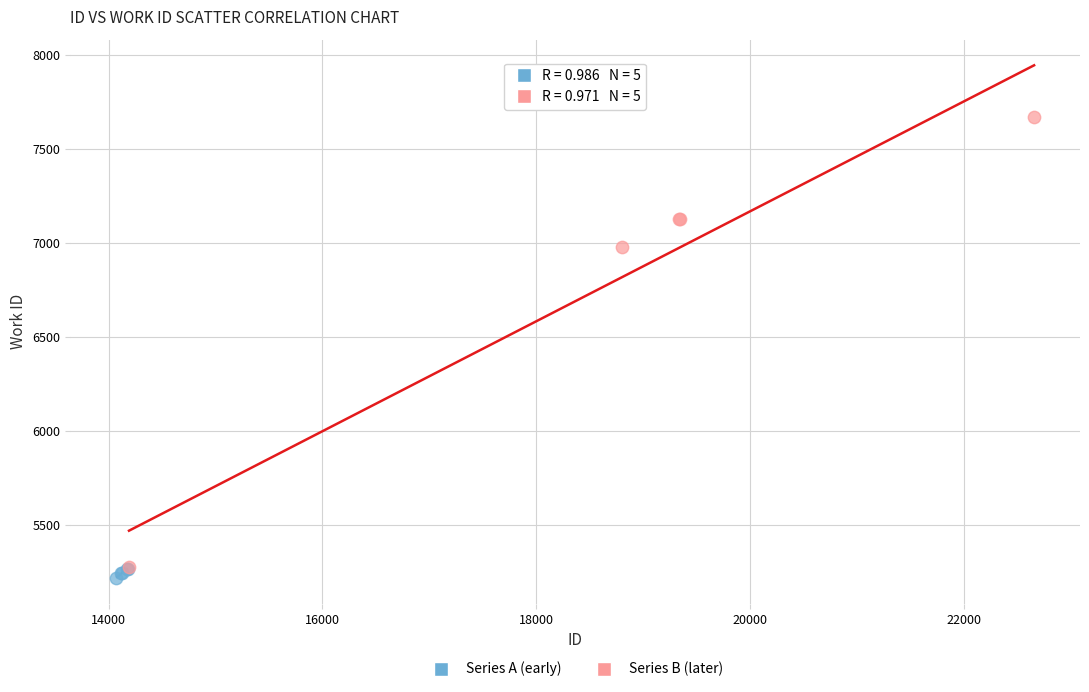

Which series reaches the maximum Y coordinate?

Series B (later)